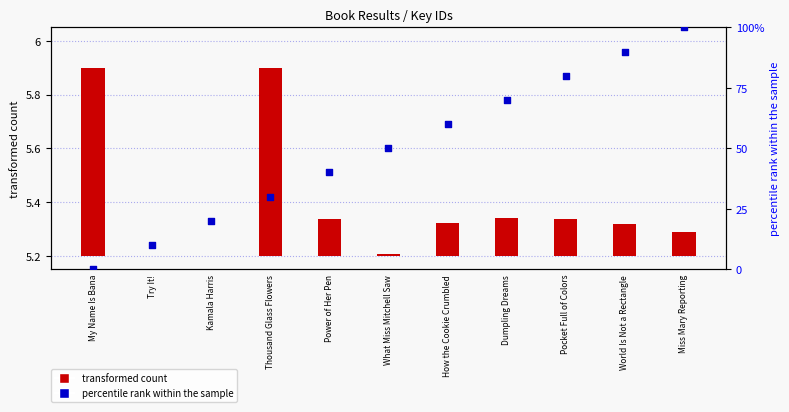

What are all the series names shown in the legend?

transformed count, percentile rank within the sample